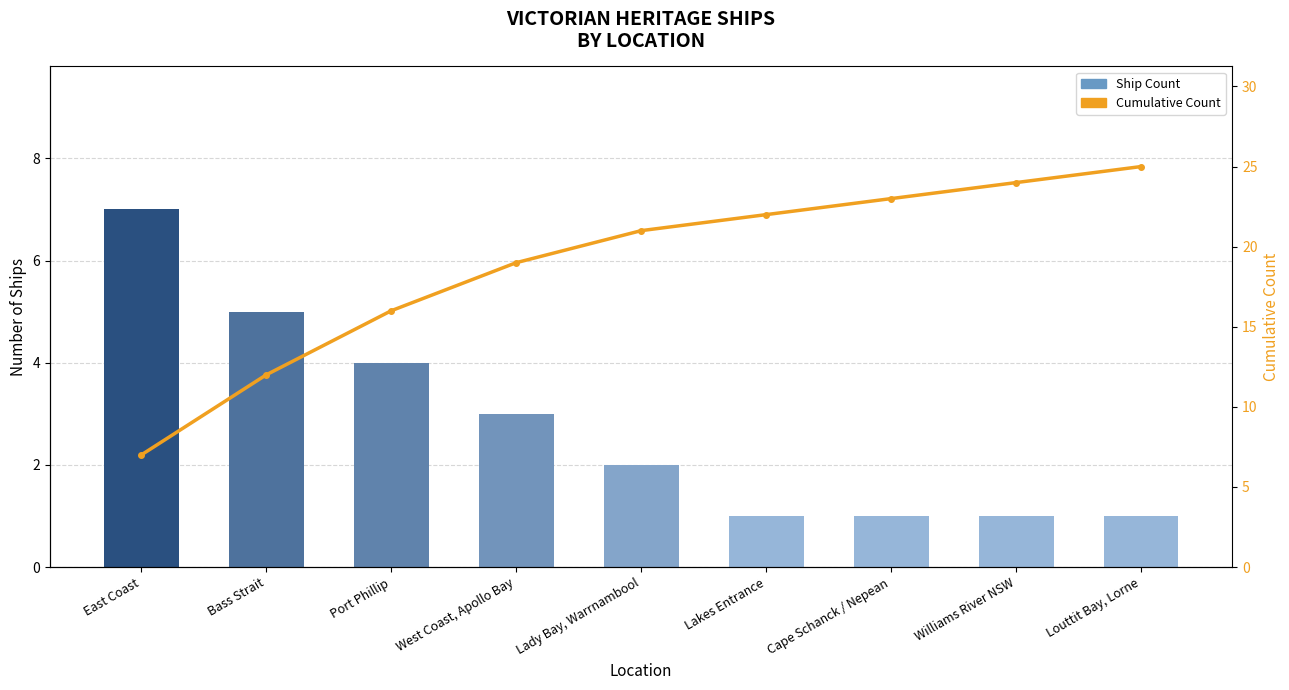

Which series has the widest spread of values?

Cumulative Count